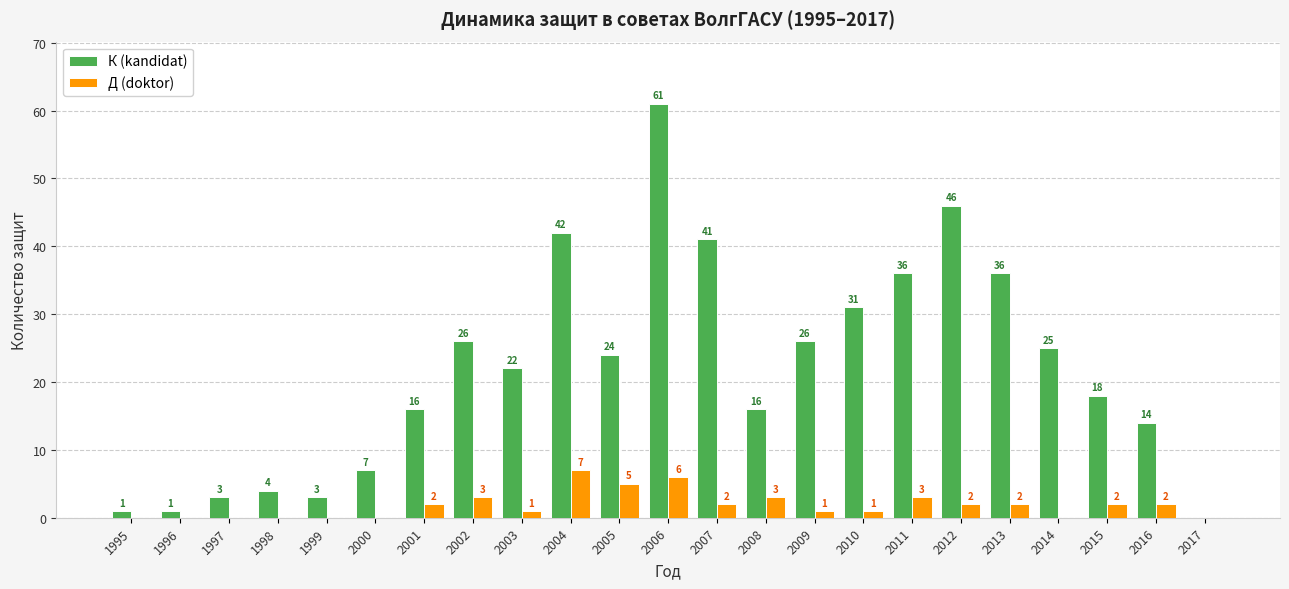

Is the value of Д (doktor) at 2013 greater than the value of К (kandidat) at 2000?

No